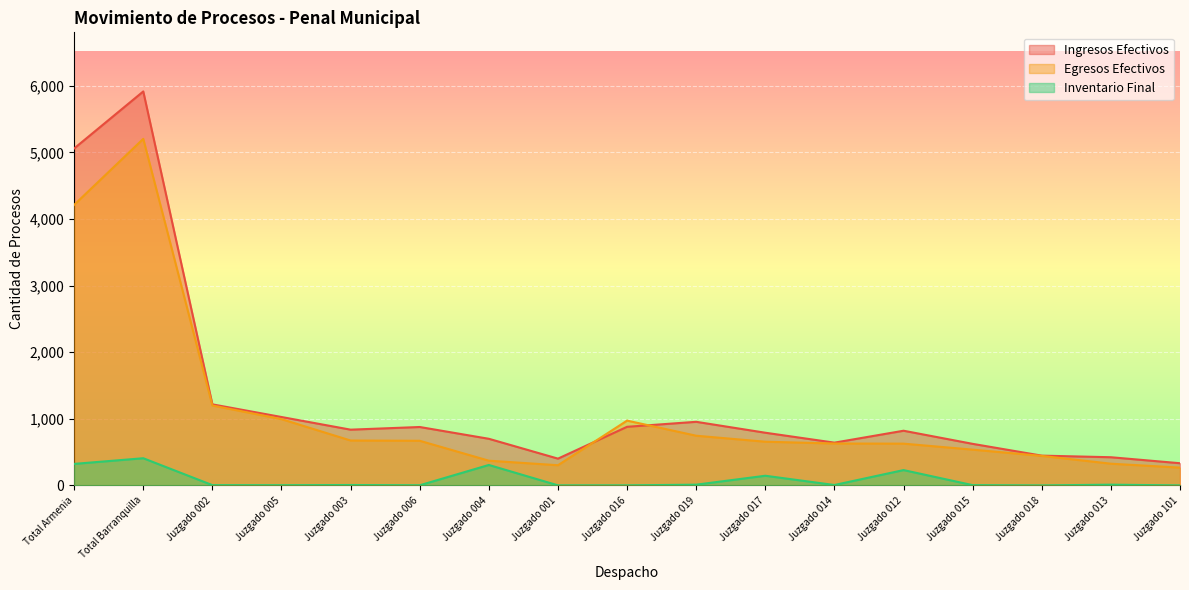

List the series in order of their overall mean, highest first.

Ingresos Efectivos, Egresos Efectivos, Inventario Final